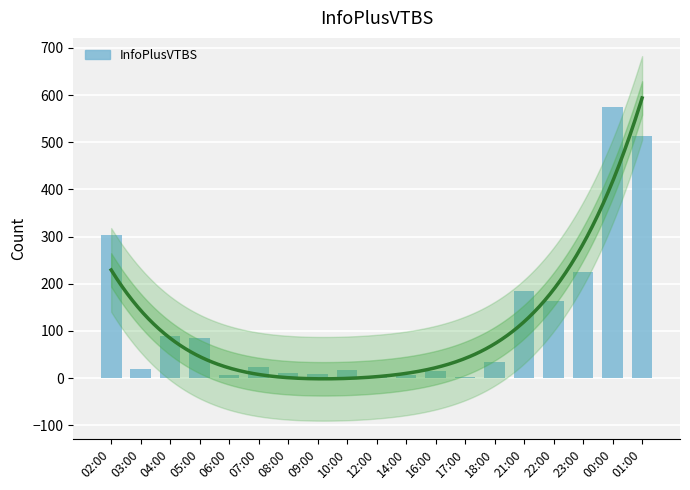

Between 00:00 and 17:00, which is larger?

00:00